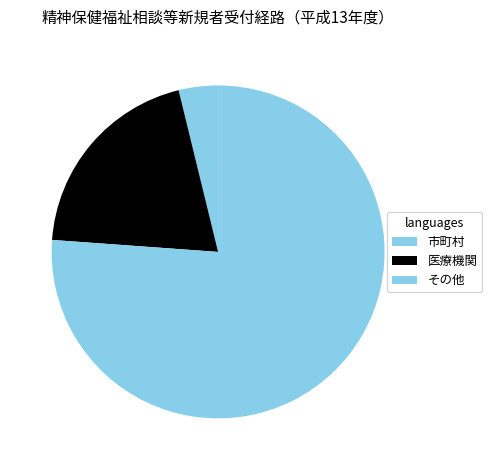

Which has a higher value, その他 or 市町村?

その他